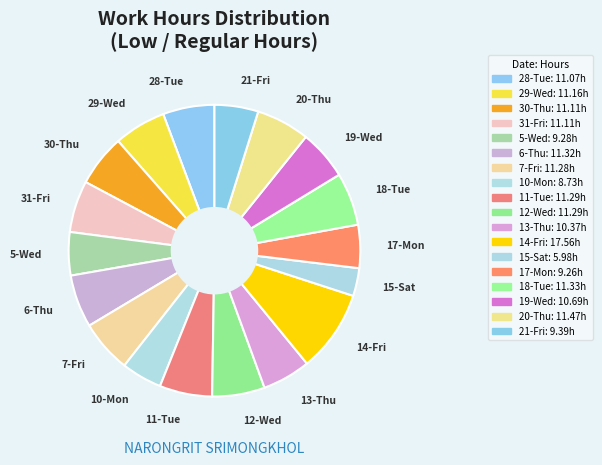

Do 18-Tue and 14-Fri together represent more than half of the pie?

No